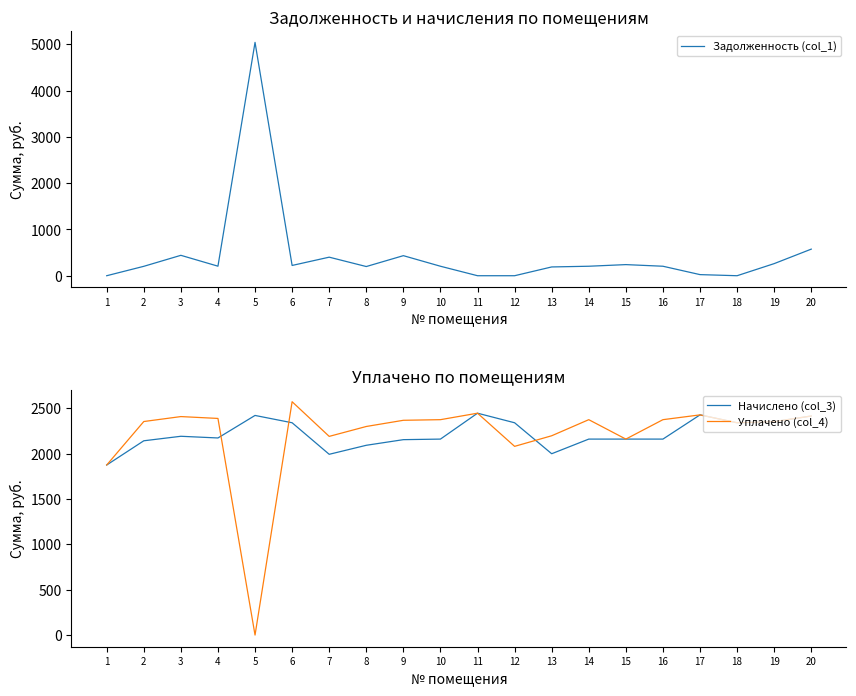

How many categories are shown in the chart?

20